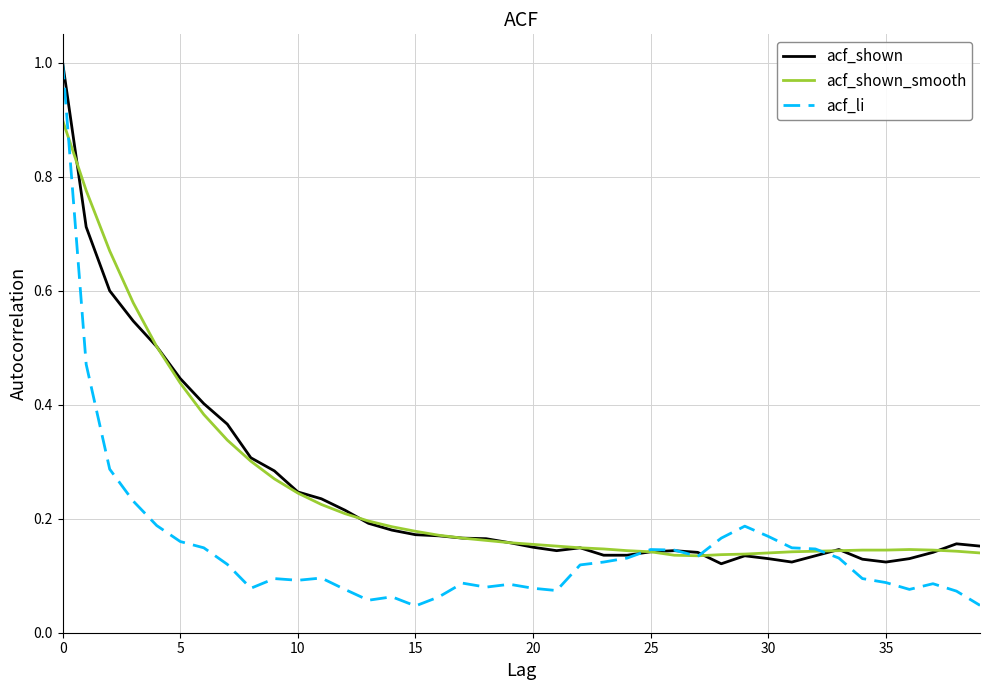

Which series ends up on top after the final intersection of acf_shown and acf_li?

acf_shown